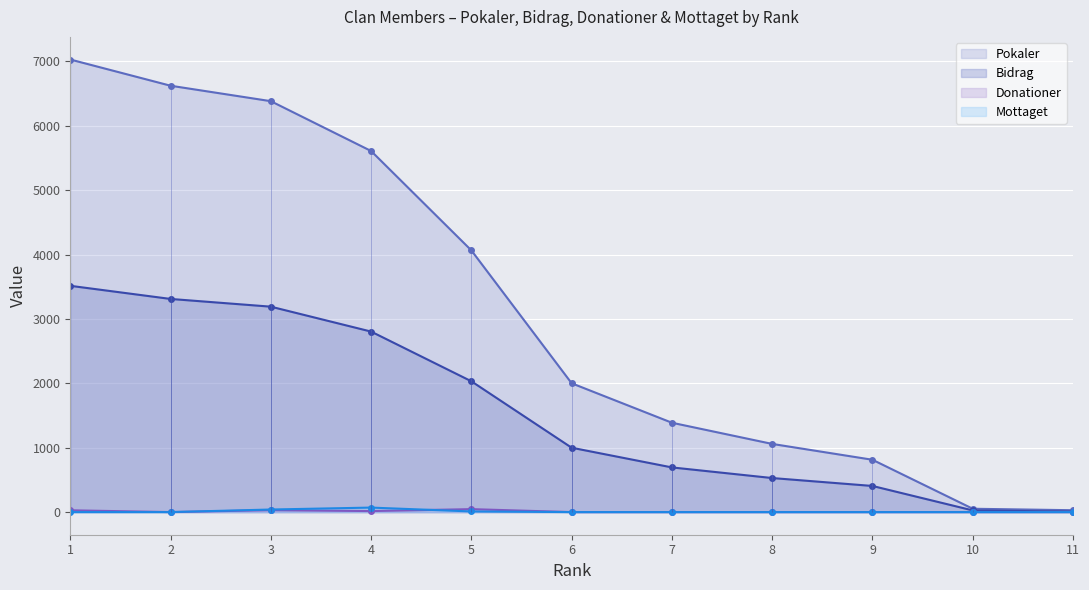

What is the difference between the Pokaler values at 7 and 3?

4995